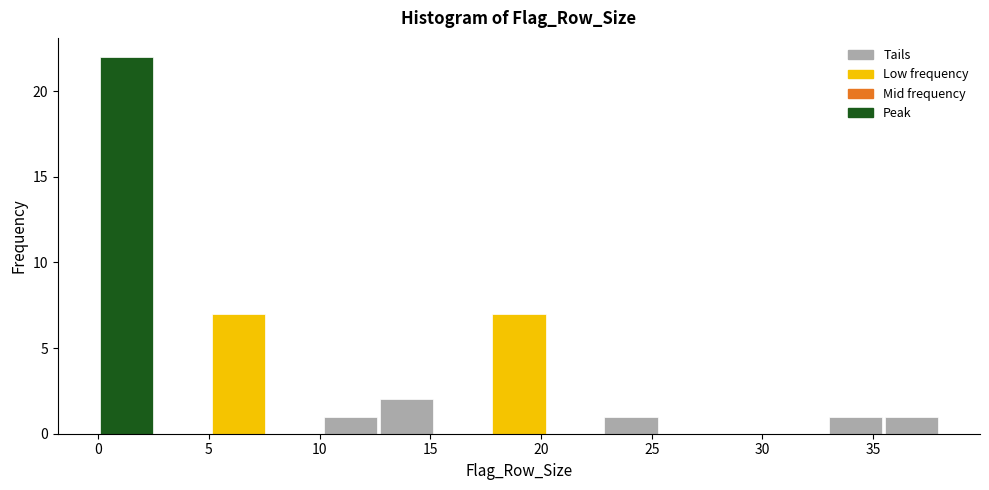

Reading left to right, transcribe this chart: for each bar, give the range it covers on the x-axis and its height. Neither the bar edges nor the heights are printed on the chart, so give them approximately, as read against the axes.

0.0 to 2.5: 22
2.5 to 5.0: 0
5.0 to 7.5: 7
7.5 to 10.0: 0
10.0 to 12.5: 1
12.5 to 15.0: 2
15.0 to 17.5: 0
17.5 to 20.5: 7
20.5 to 23.0: 0
23.0 to 25.5: 1
25.5 to 28.0: 0
28.0 to 30.5: 0
30.5 to 33.0: 0
33.0 to 35.5: 1
35.5 to 38.0: 1